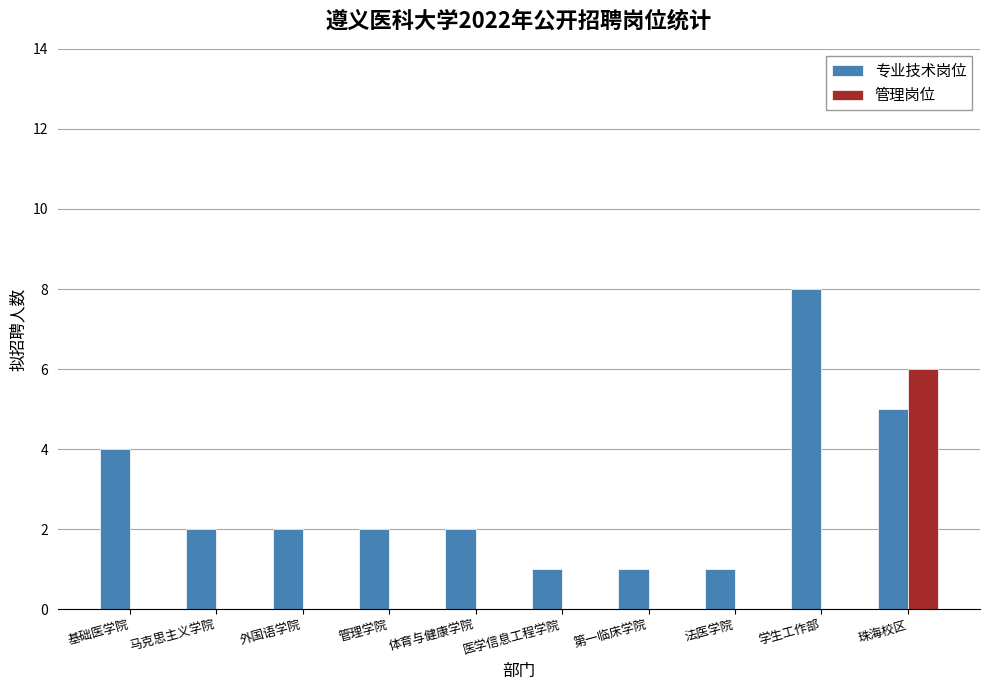

How many groups of bars are there?

10